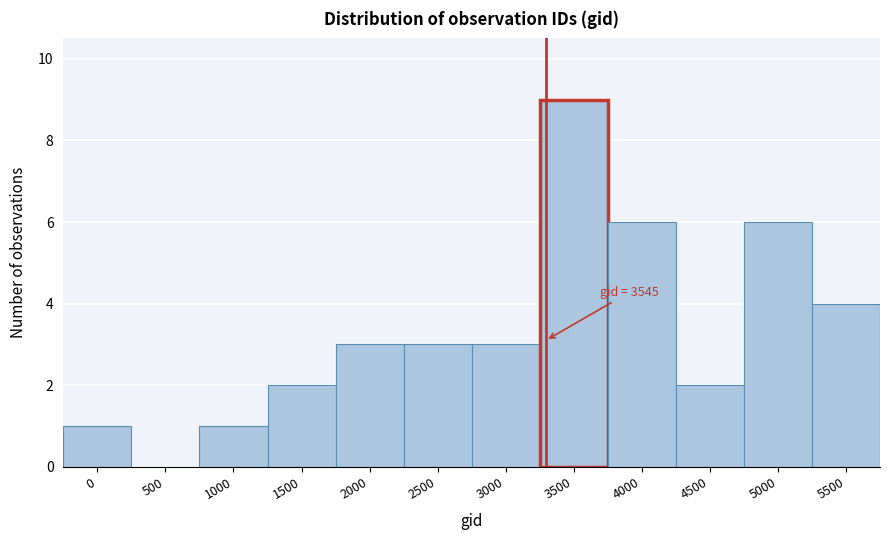

Reading left to right, what are all the values shown in this chart?

0=1	500=0	1000=1	1500=2	2000=3	2500=3	3000=3	3500=9	4000=6	4500=2	5000=6	5500=4